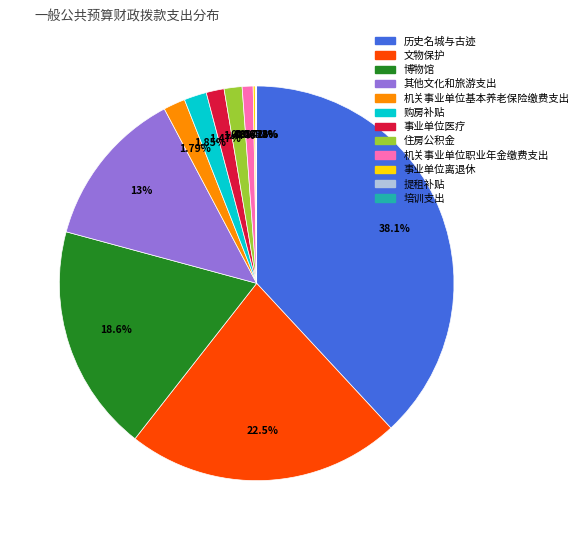

Is the sum of 机关事业单位职业年金缴费支出 and 事业单位医疗 greater than half?

No